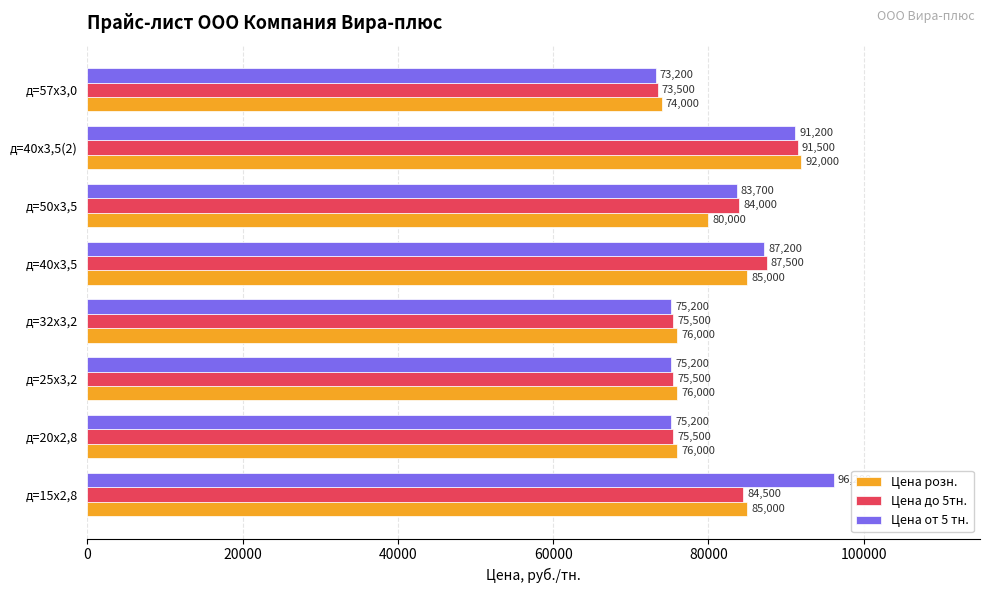

Which series has the largest total across all categories?

Цена от 5 тн.